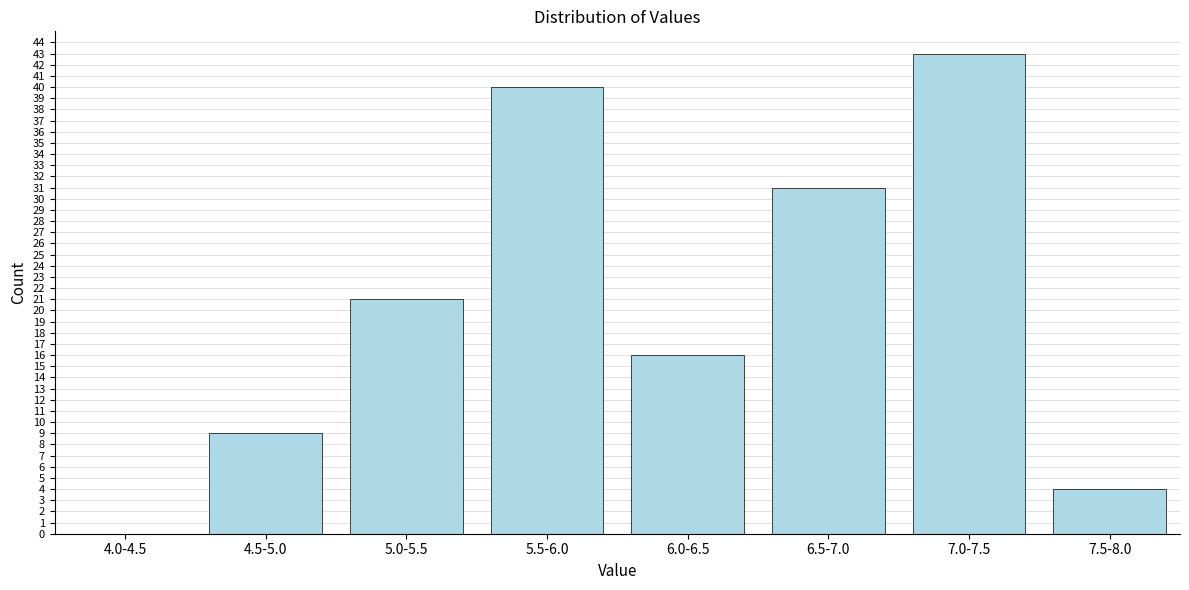

Reading left to right, what are all the values shown in this chart?

4.0-4.5=0	4.5-5.0=9	5.0-5.5=21	5.5-6.0=40	6.0-6.5=16	6.5-7.0=31	7.0-7.5=43	7.5-8.0=4